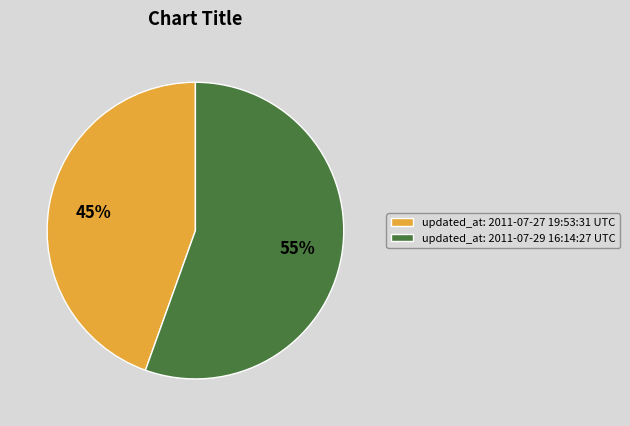

To the nearest percent, what is the average slice percentage?

50%